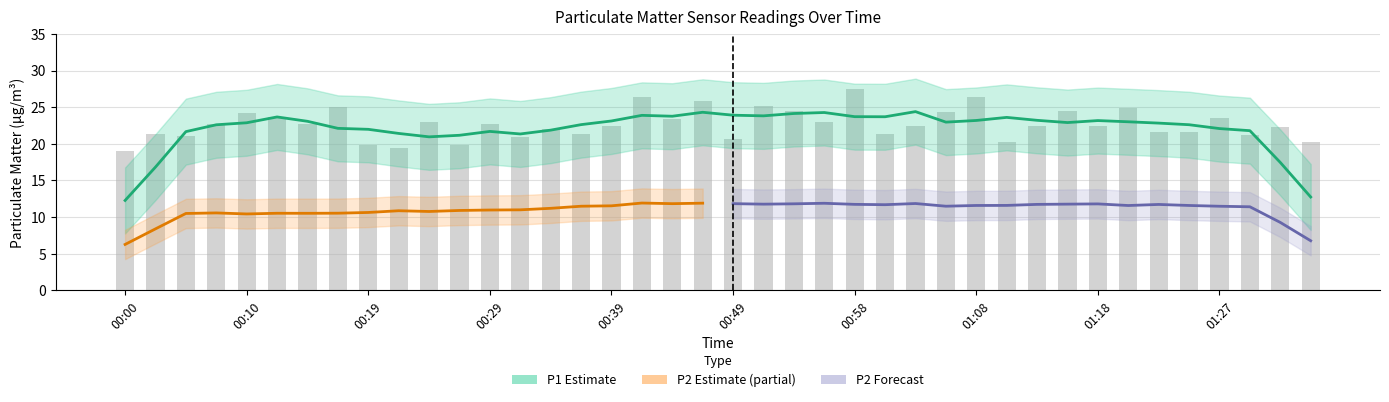

The chart shows a value of 19.9 at 00:27. True or false?

True